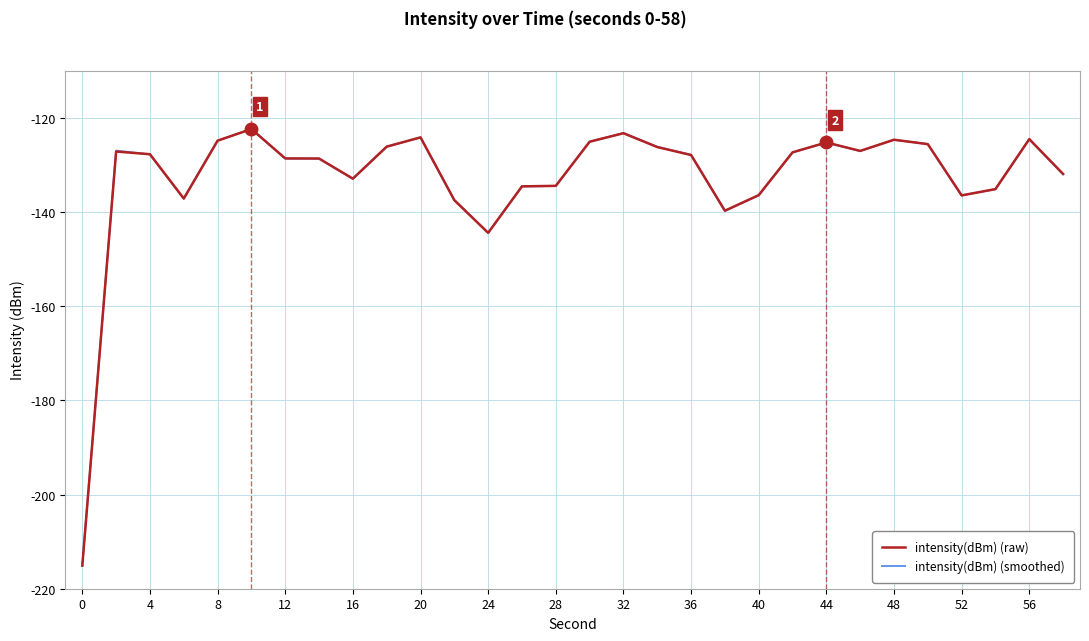

What is the maximum value shown in the chart?

-122.4